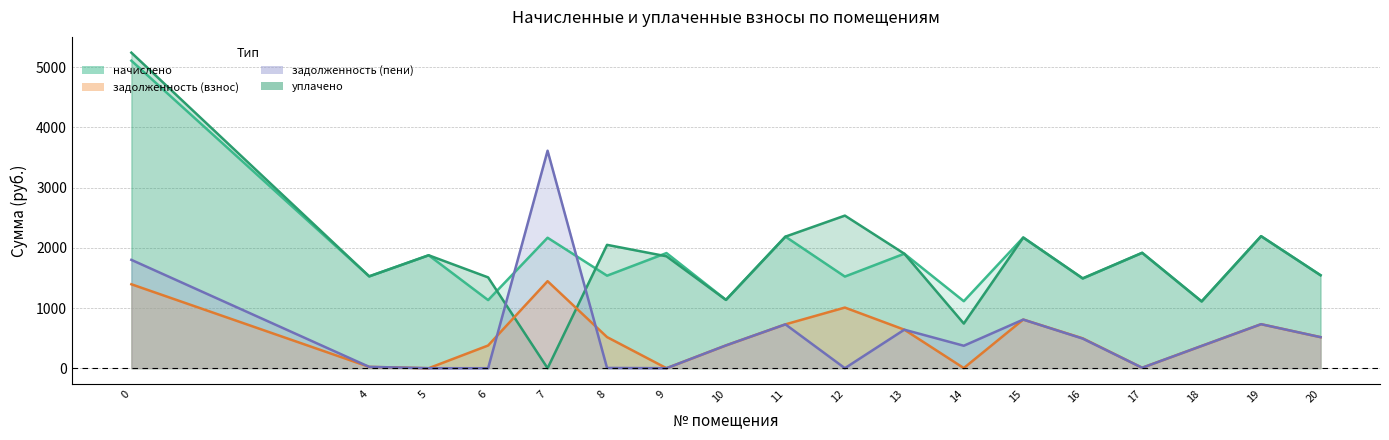

How many data points in задолженность (пени) are above 378?

9